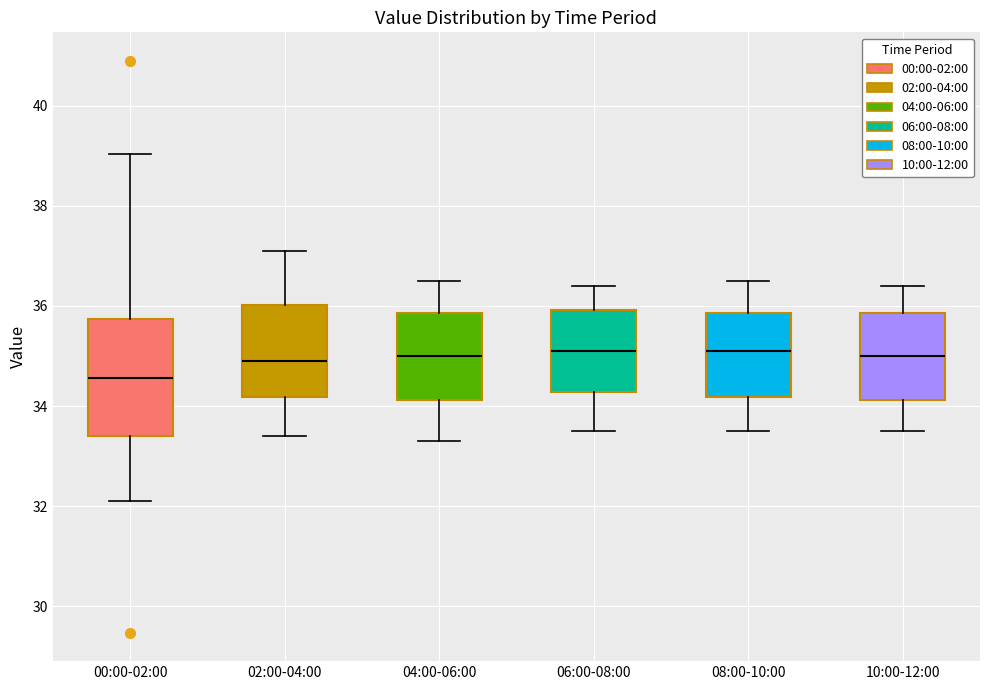

Reading left to right, transcribe this box plot: for each box, give where its median line is, the range the box spans, and where its two whiskers end, as read against the y-axis. The values are not printed on the chart, so give them approximately, as read against the axis.

00:00-02:00: median 34.6, box 33.4 to 35.8, whiskers 32.2 to 39.0
02:00-04:00: median 35.0, box 34.2 to 36.0, whiskers 33.4 to 37.2
04:00-06:00: median 35.0, box 34.2 to 35.8, whiskers 33.4 to 36.6
06:00-08:00: median 35.2, box 34.2 to 36.0, whiskers 33.6 to 36.4
08:00-10:00: median 35.2, box 34.2 to 35.8, whiskers 33.6 to 36.6
10:00-12:00: median 35.0, box 34.2 to 35.8, whiskers 33.6 to 36.4